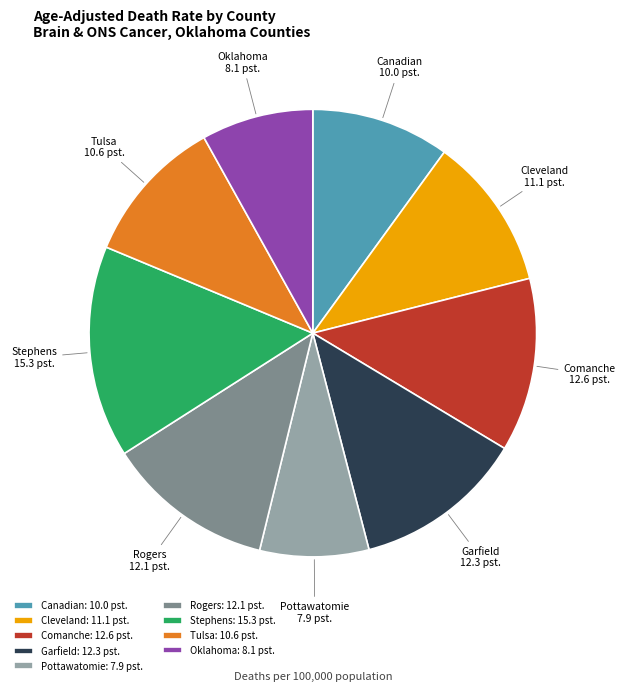

What is the ratio of the value at Comanche: 12.6 pst. to the value at Rogers: 12.1 pst.?

1.0